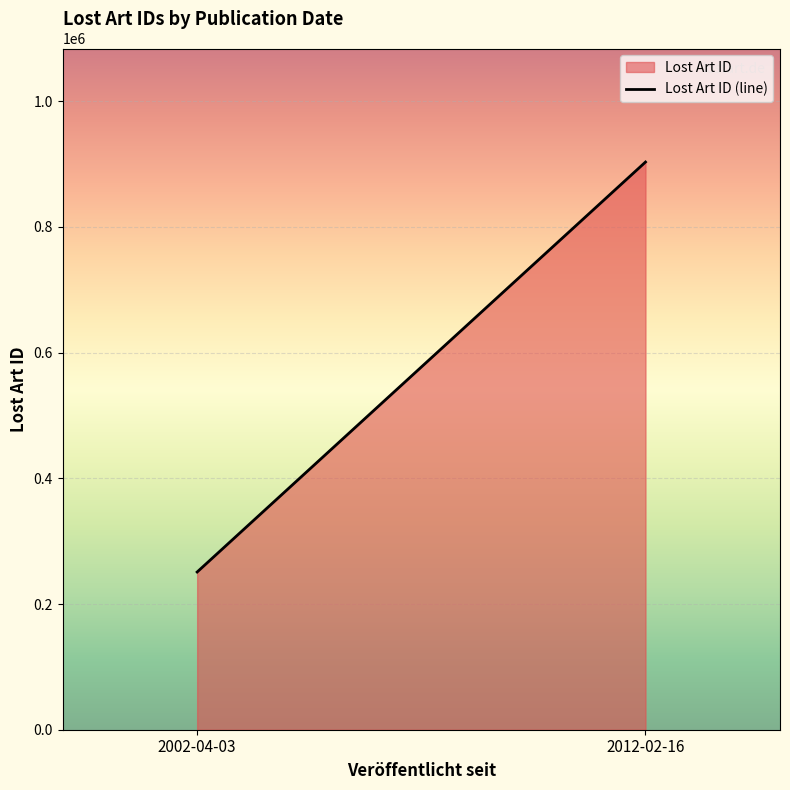

The value at 2012-02-16 is 324779. True or false?

False